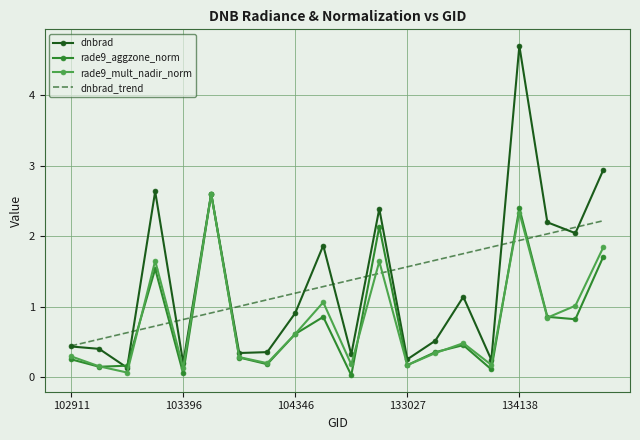

Which series has the largest range (max minus min)?

dnbrad